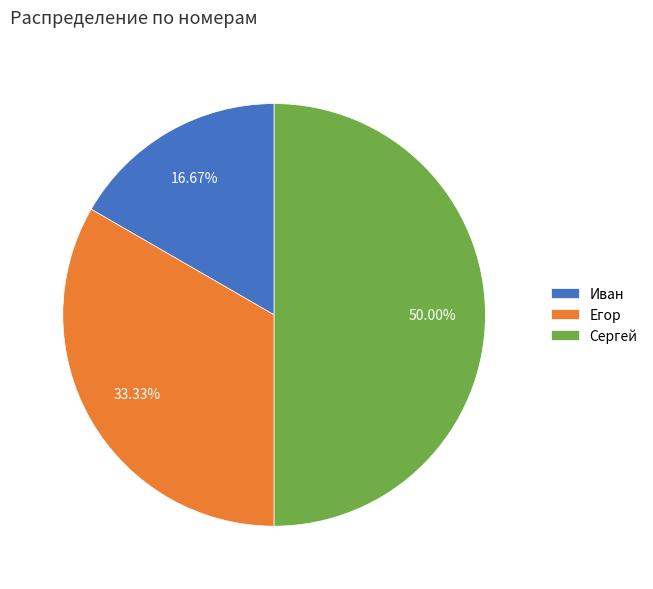

What is the smallest slice in the pie chart?

Иван